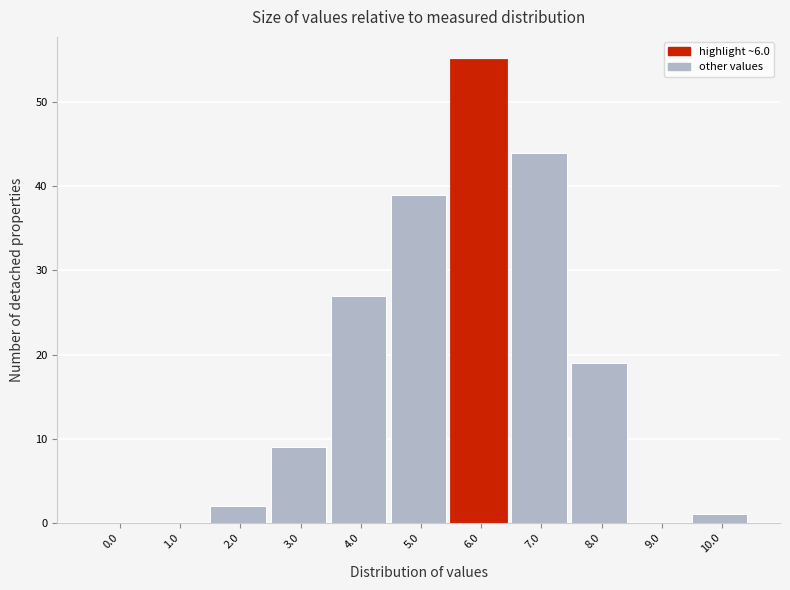

Reading left to right, list all the values displayed in this chart.

0.0=0	1.0=0	2.0=2	3.0=9	4.0=27	5.0=39	6.0=55	7.0=44	8.0=19	9.0=0	10.0=1